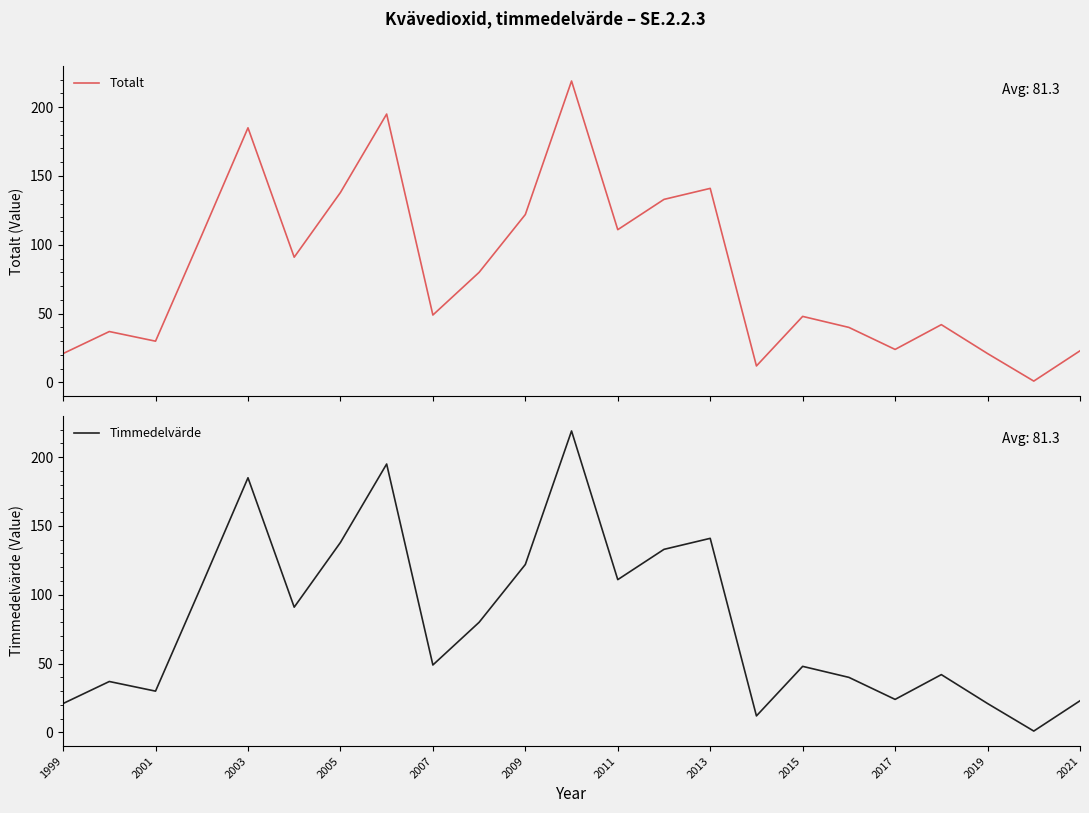

How many values in the Totalt series are below 49?

11